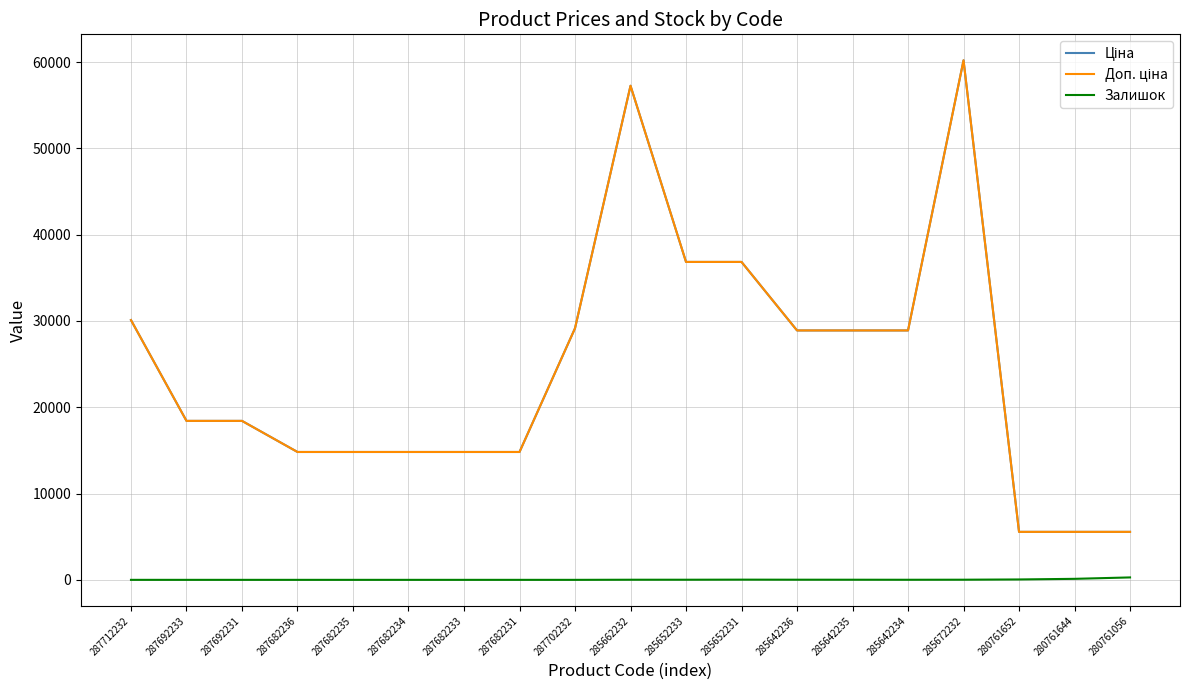

Which series has the widest spread of values?

Ціна